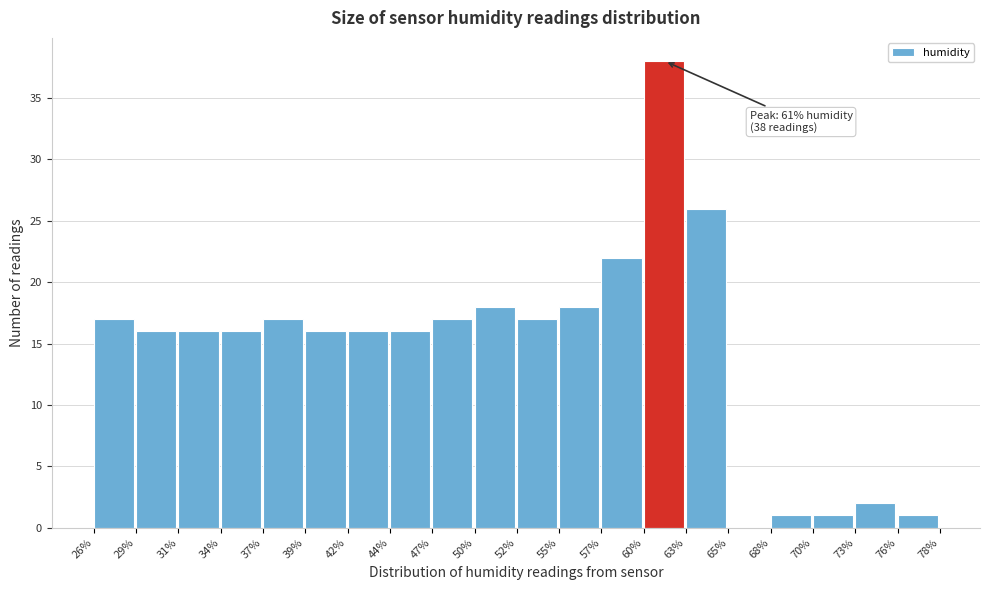

Which range on the x-axis has the tallest bar?

60% to 63%